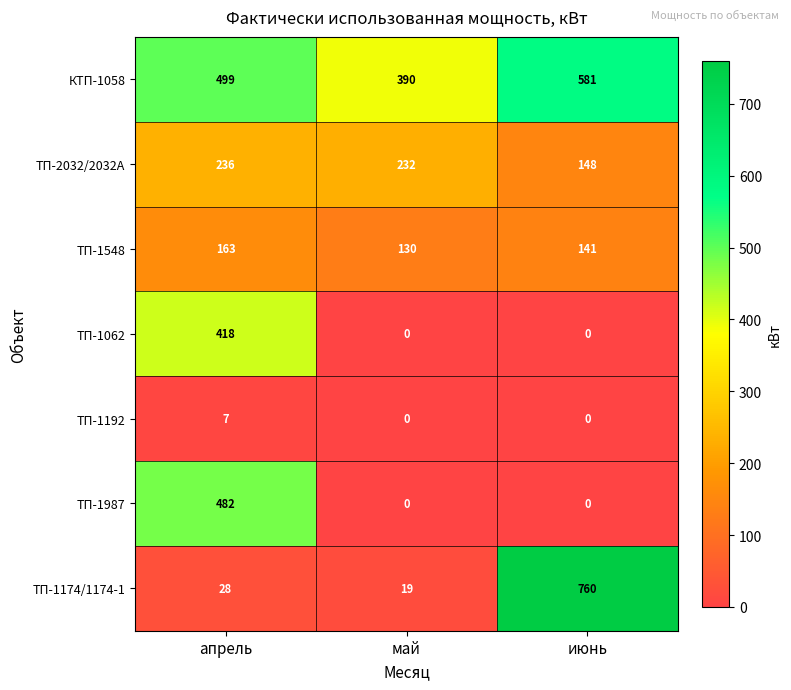

List the series in order of their peak value, highest first.

ТП-1174/1174-1, КТП-1058, ТП-1987, ТП-1062, ТП-2032/2032А, ТП-1548, ТП-1192